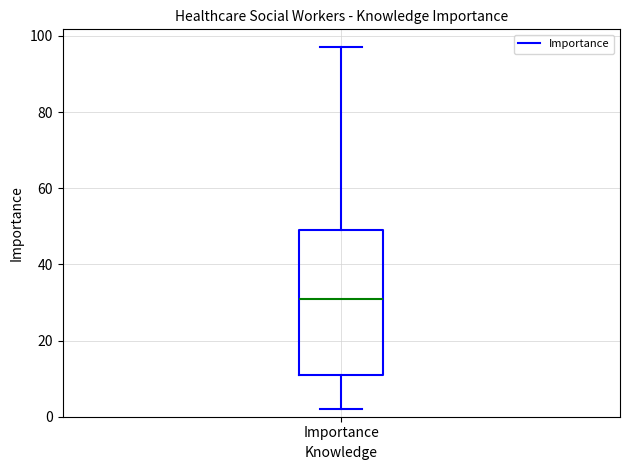

Transcribe this box plot: give where the median line is, the range the box spans, and where the two whiskers end, as read against the y-axis. The values are not printed on the chart, so give them approximately, as read against the axis.

median 32, box 12 to 50, whiskers 2 to 98